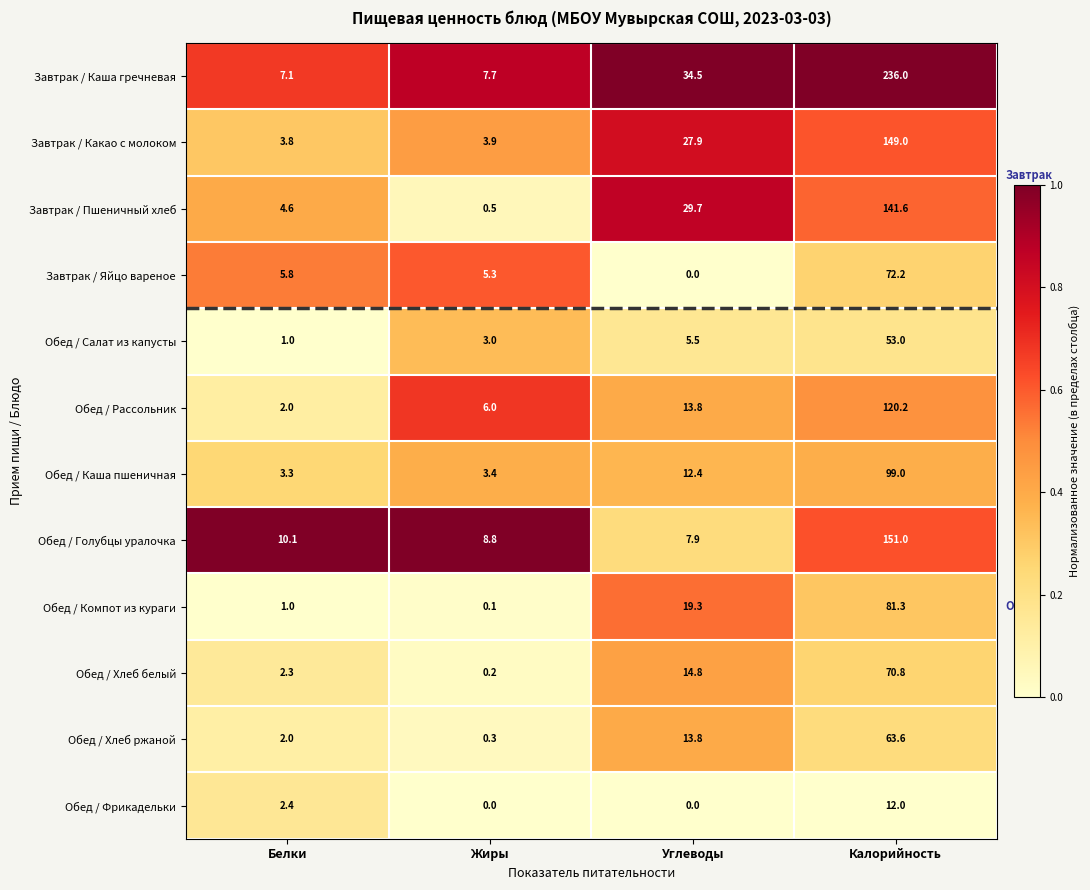

What is the maximum value shown in the chart?

236.0